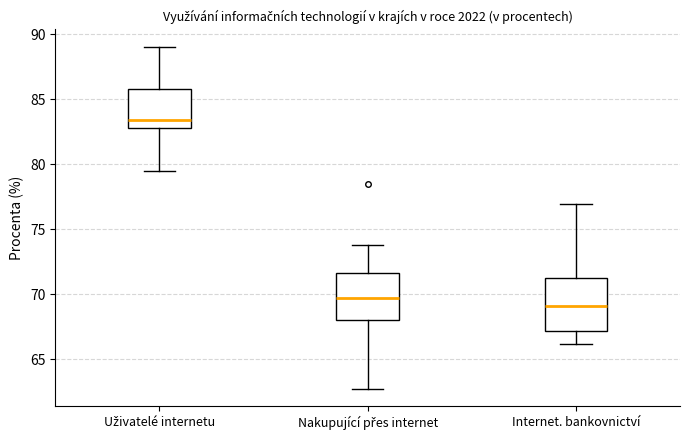

Where does the median line of the box for Nakupující přes internet sit on the y-axis? The values are not printed on the chart, so give them approximately, as read against the axis.

69.5